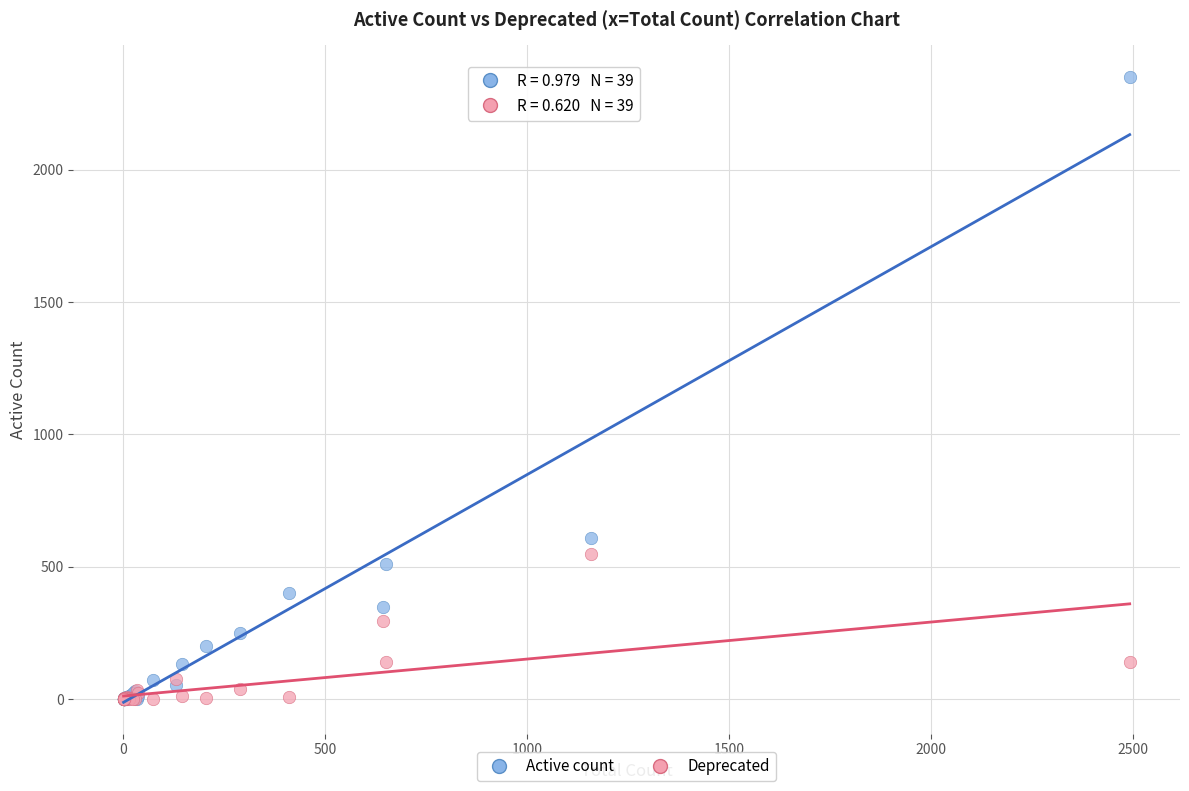

In the Active count series, what Y value is closest to 1175?

608